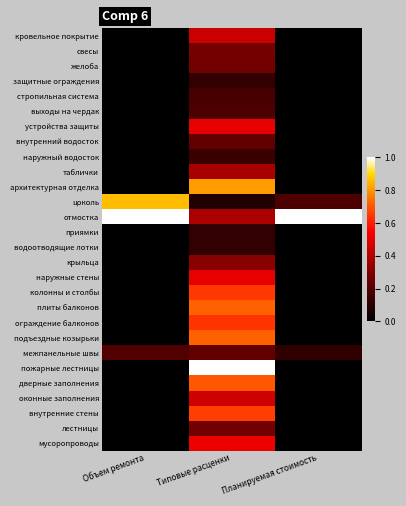

Which category has the highest value across all series?

Объем ремонта